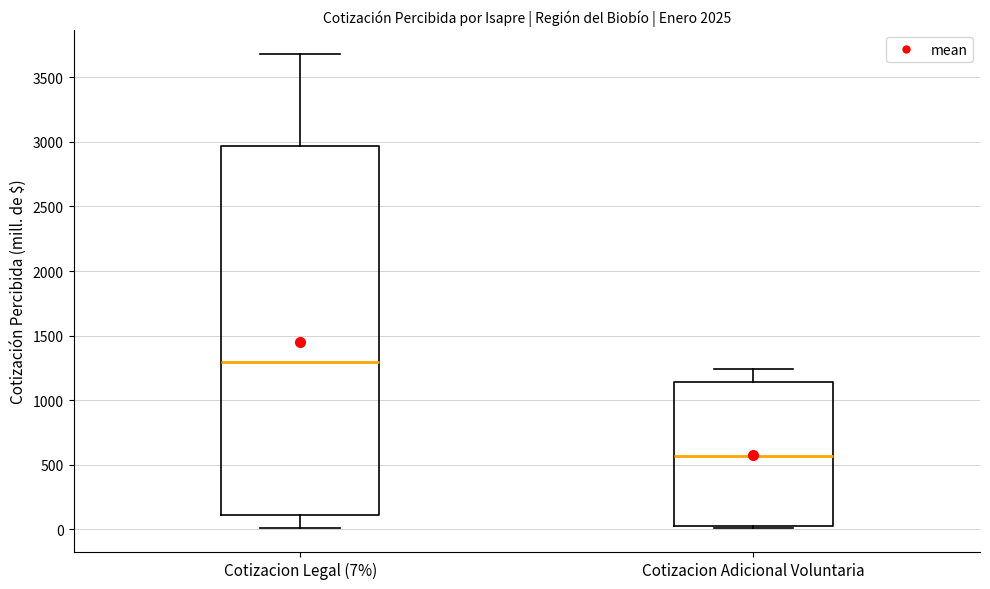

Reading left to right, read every box against the y-axis: the position of its median line, the range the box covers, and the ends of its whiskers. The values are not printed on the chart, so give them approximately, as read against the axis.

Cotizacion Legal (7%): median 1300, box 100 to 2950, whiskers 0 to 3700
Cotizacion Adicional Voluntaria: median 550, box 0 to 1150, whiskers 0 (just below the box's lower edge) to 1250